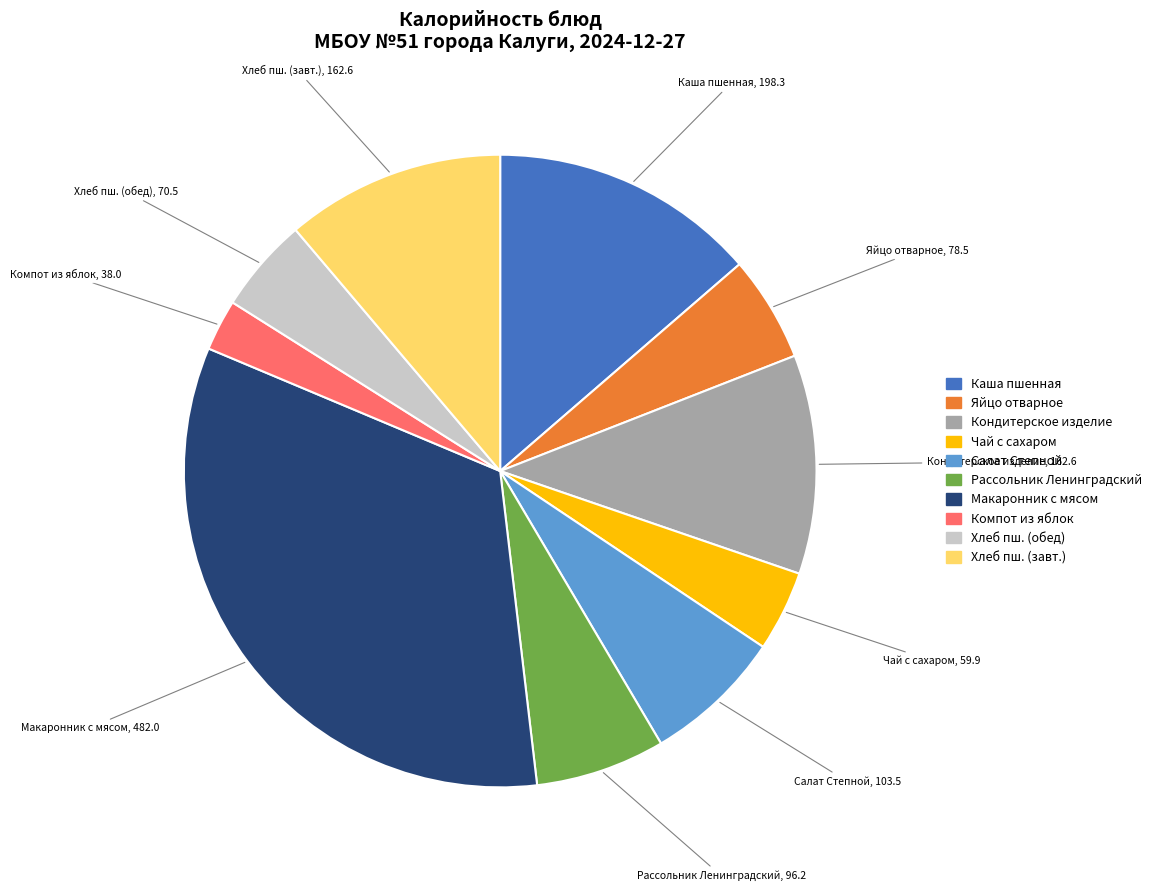

Does any single category account for the majority?

No